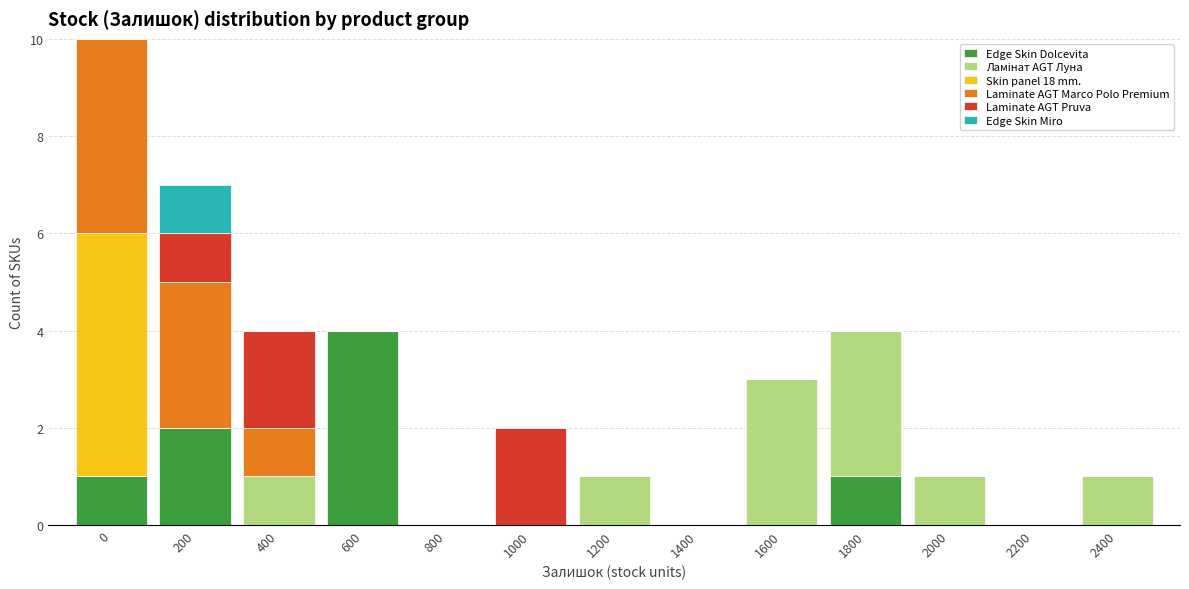

What is the total value across all series at 1600?

3